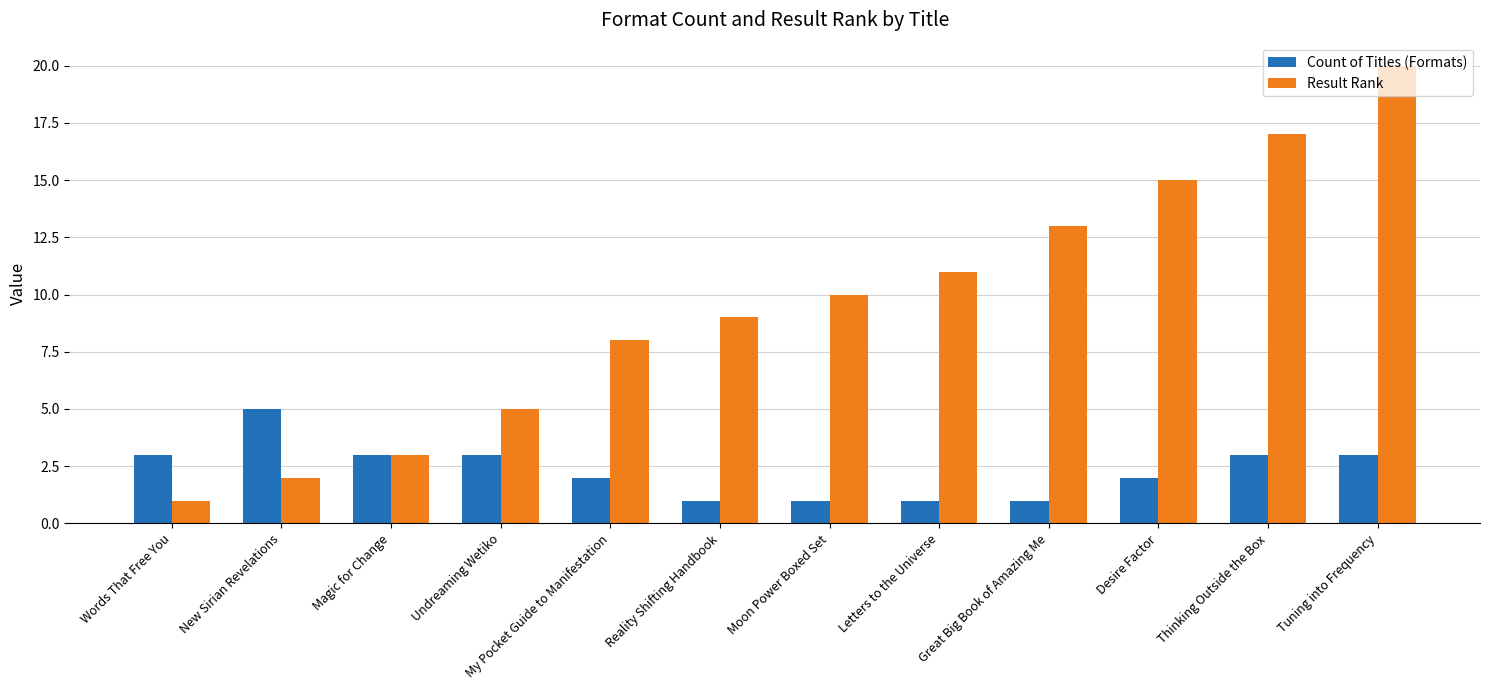

How many series are shown in this chart?

2